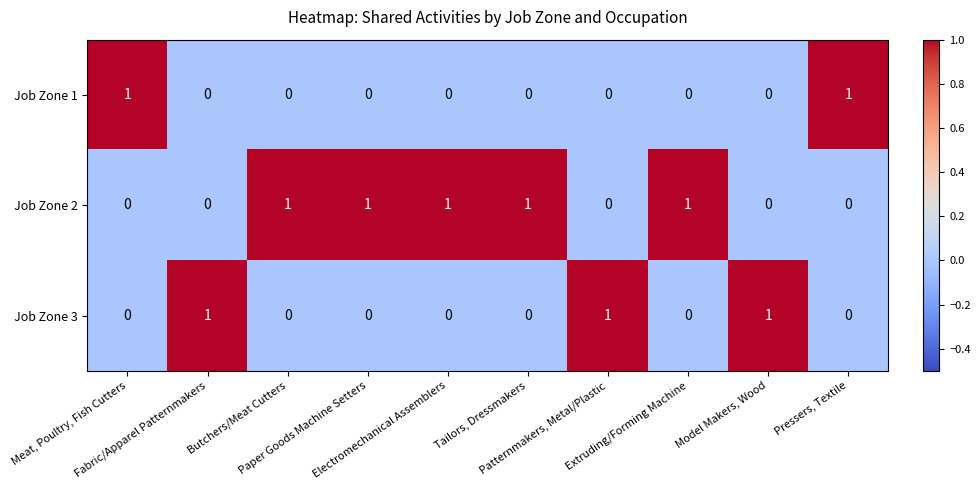

Which series has the largest total across all categories?

Job Zone 2